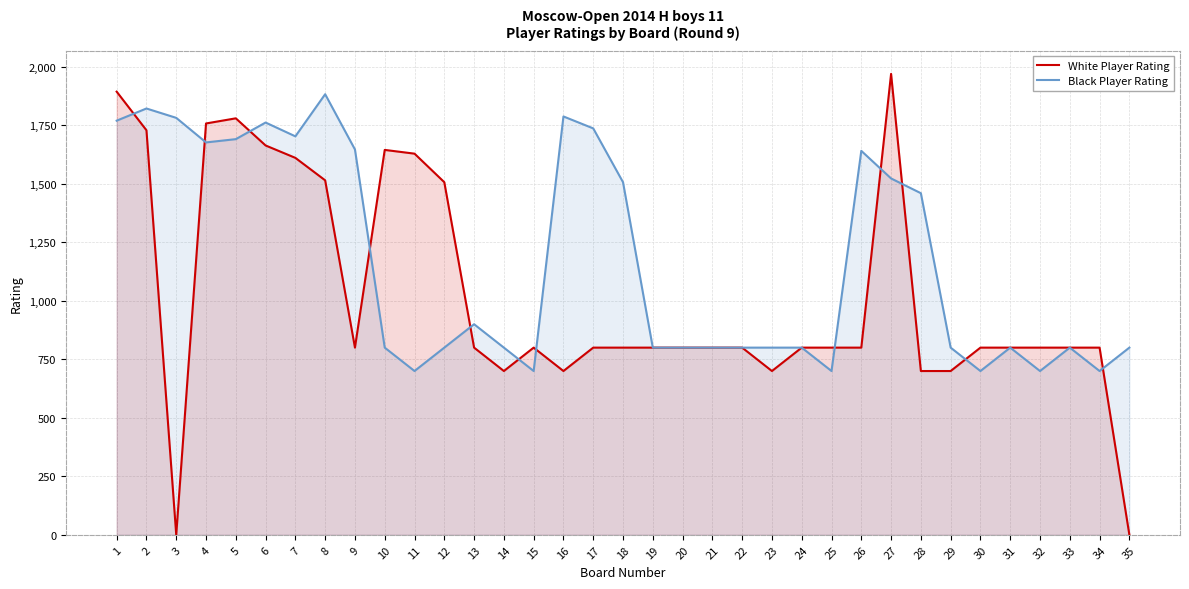

What is the spread (max minus min) of values at 2?

93